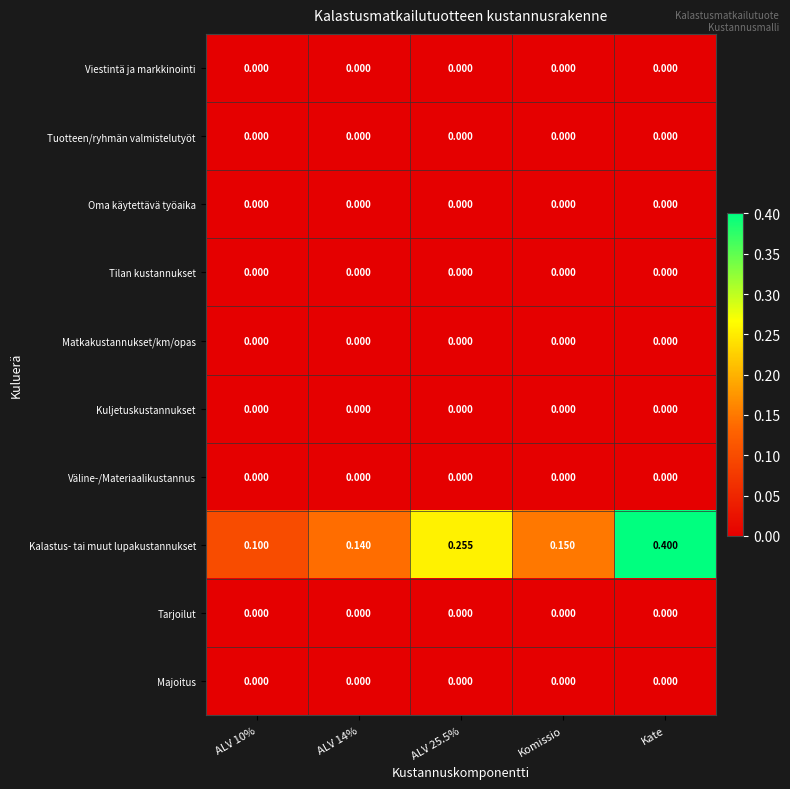

Which series changed the most between ALV 10% and Kate?

Kalastus- tai muut lupakustannukset